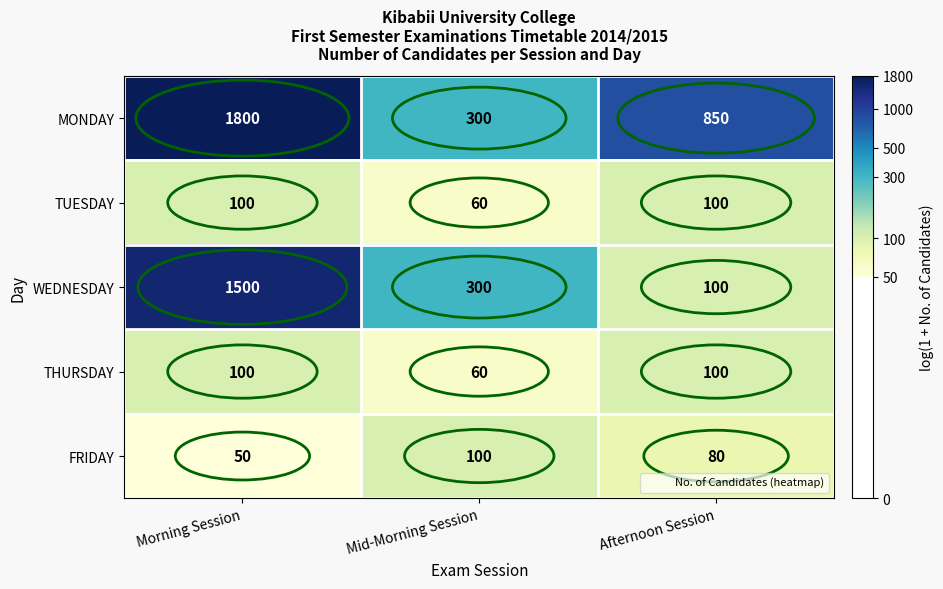

Is the value of TUESDAY at Mid-Morning Session greater than the value of MONDAY at Morning Session?

No